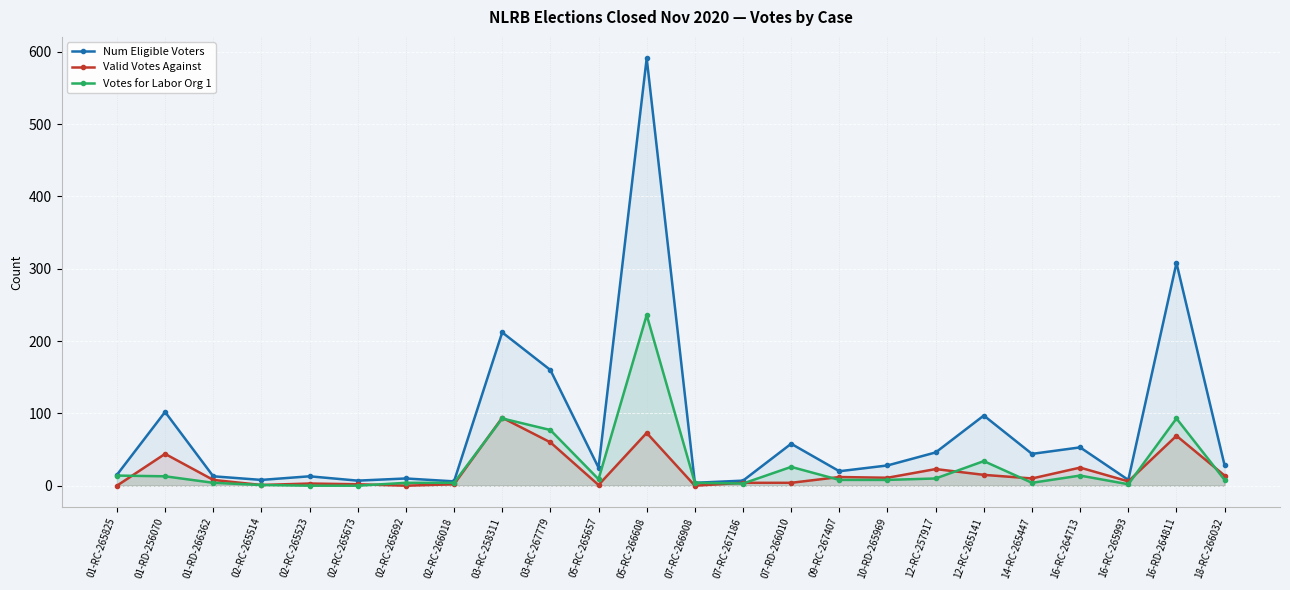

Is it true that Votes for Labor Org 1 equals 8 at 18-RC-266032?

True